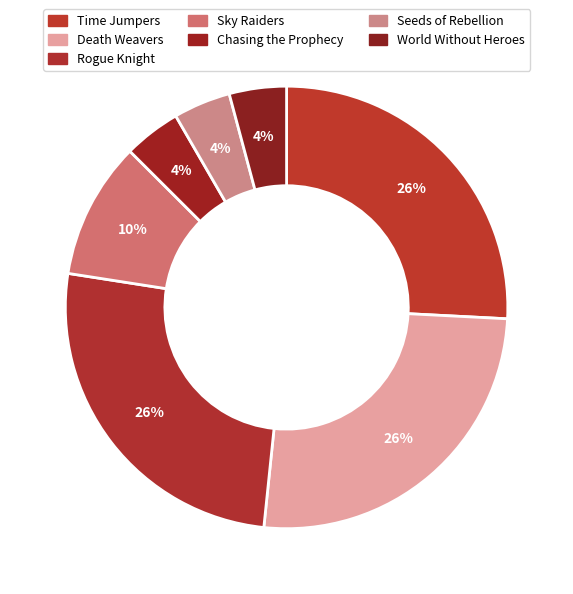

Is it true that World Without Heroes is 4% of the pie?

True